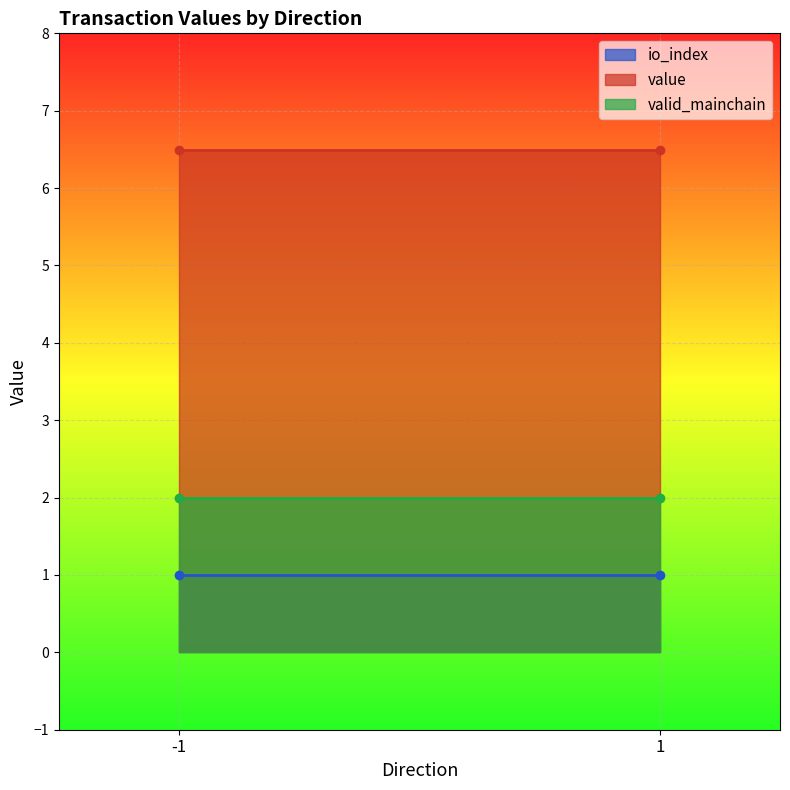

At which label does valid_mainchain reach its peak?

-1